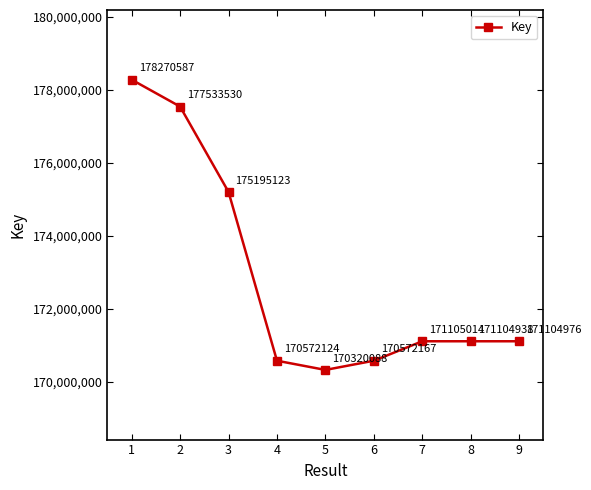

The chart shows a value of 53502194 at 5. True or false?

False